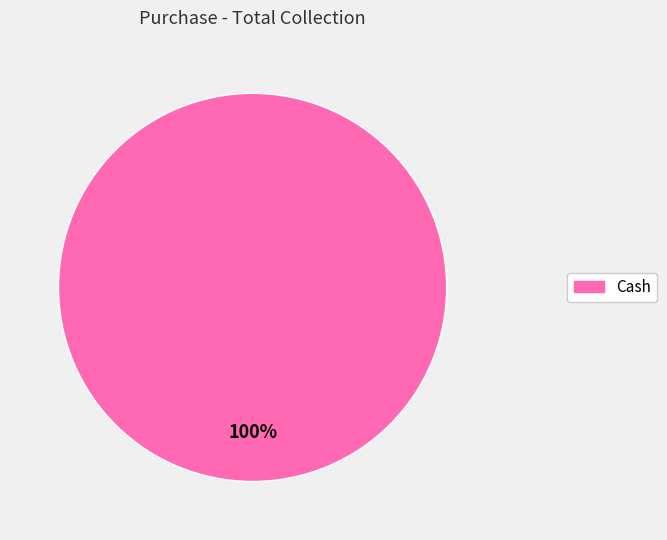

Is there a majority slice in this chart?

Yes